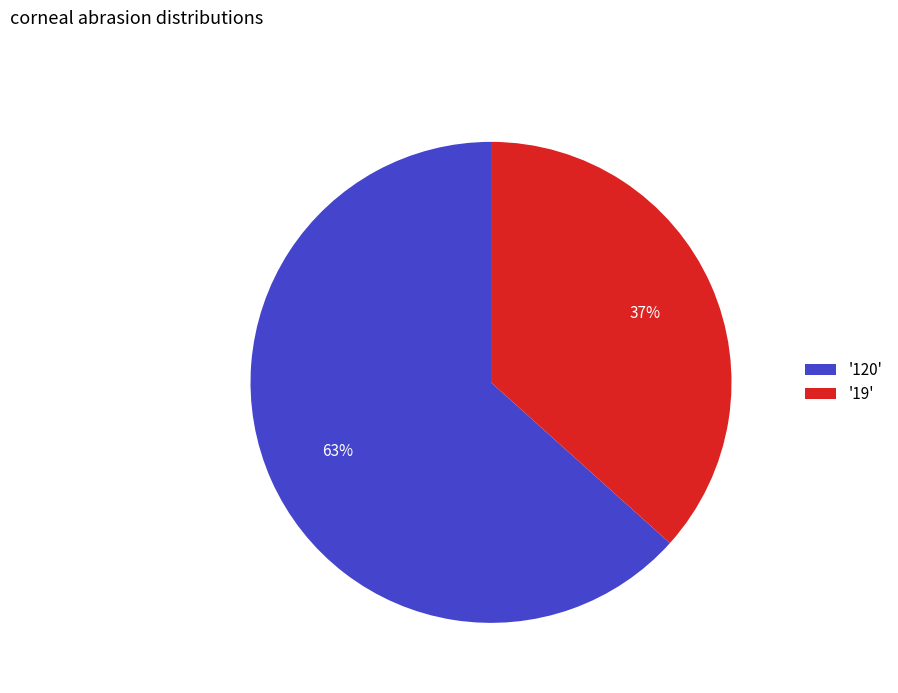

Which has a higher value, '120' or '19'?

'120'